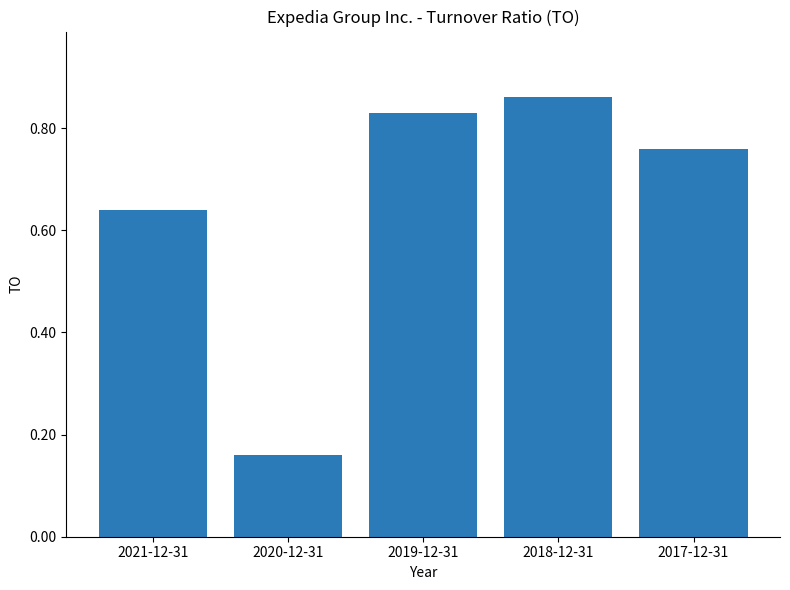

How many values are between 0 and 1?

5